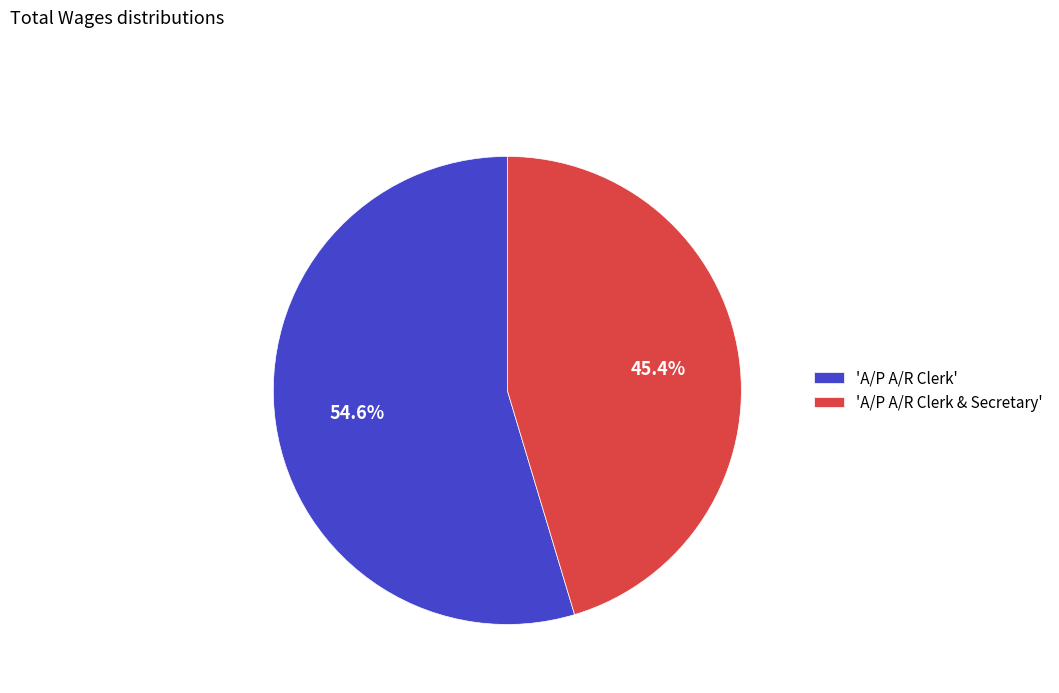

Count the number of slices in the pie.

2